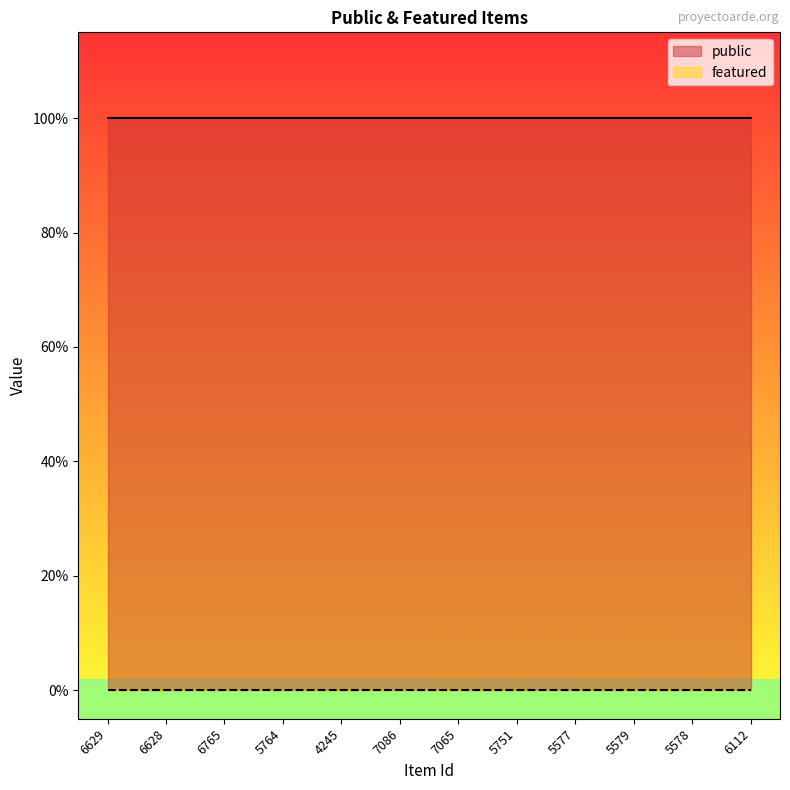

Which has a higher value, 5579 or 5751?

5579